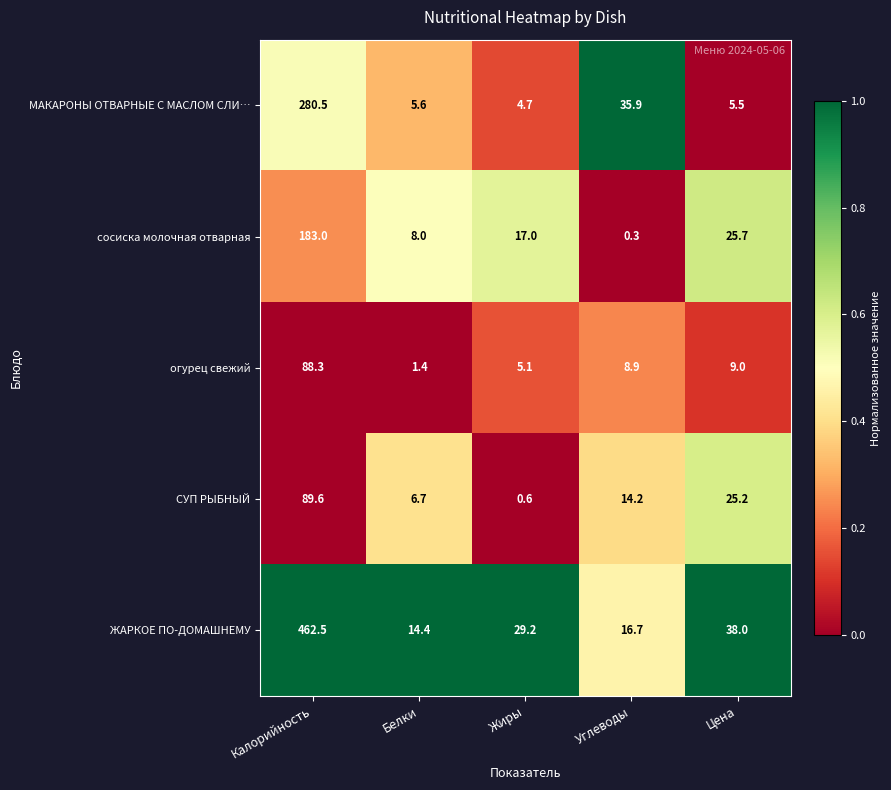

Reading left to right, extract all data points from this chart.

МАКАРОНЫ ОТВАРНЫЕ С МАСЛОМ СЛИ…: 280.5	5.6	4.7	35.9	5.5
сосиска молочная отварная: 183.0	8.0	17.0	0.3	25.7
огурец свежий: 88.3	1.4	5.1	8.9	9.0
СУП РЫБНЫЙ: 89.6	6.7	0.6	14.2	25.2
ЖАРКОЕ ПО-ДОМАШНЕМУ: 462.5	14.4	29.2	16.7	38.0